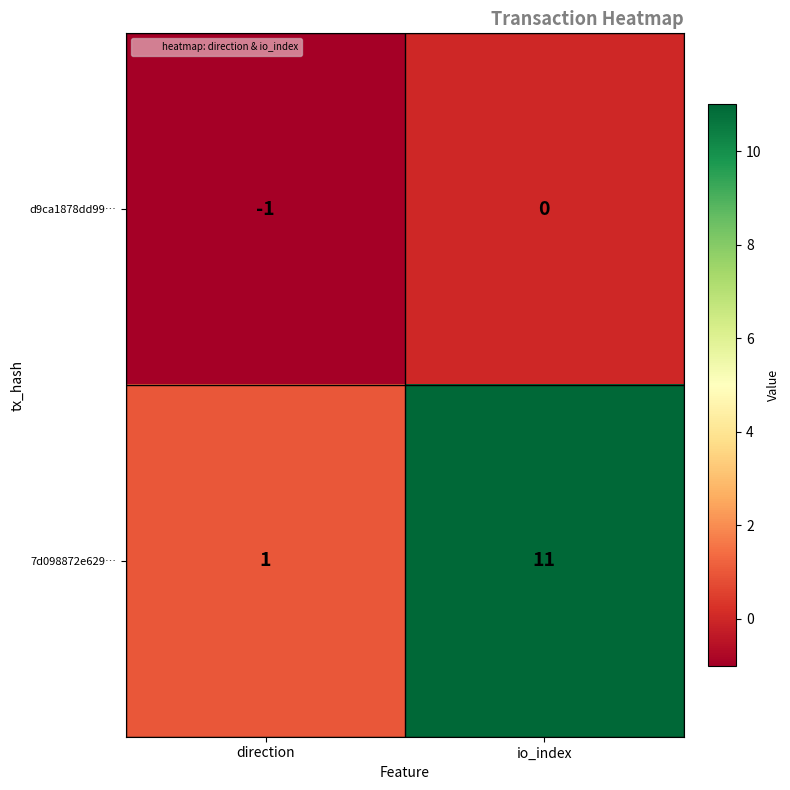

Reading left to right, extract all data points from this chart.

d9ca1878dd99…: direction=-1	io_index=0
7d098872e629…: direction=1	io_index=11